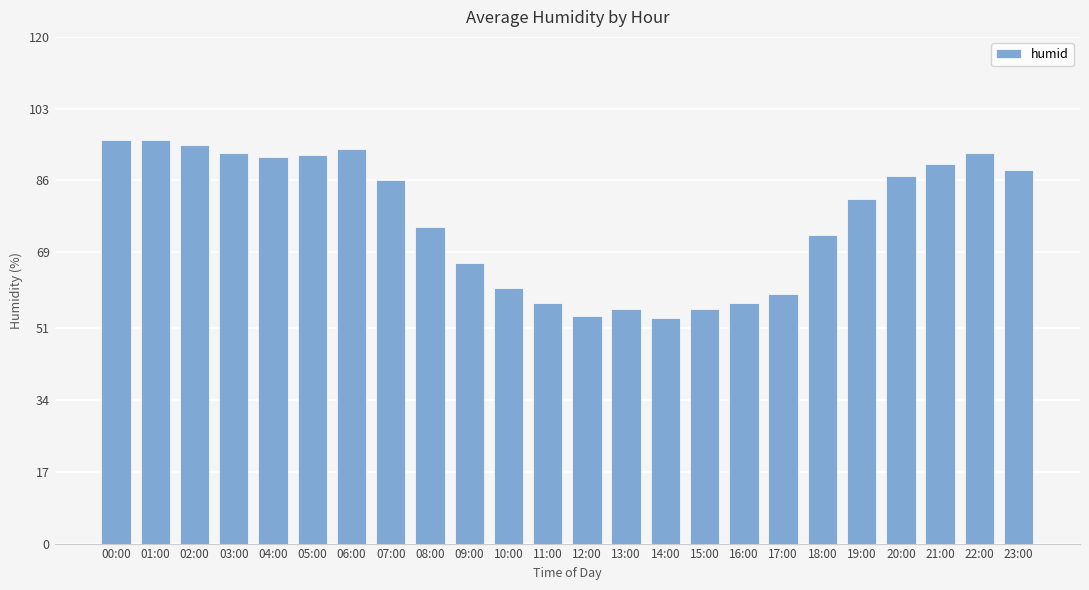

What is the change in value from 04:00 to 19:00?

-10.0